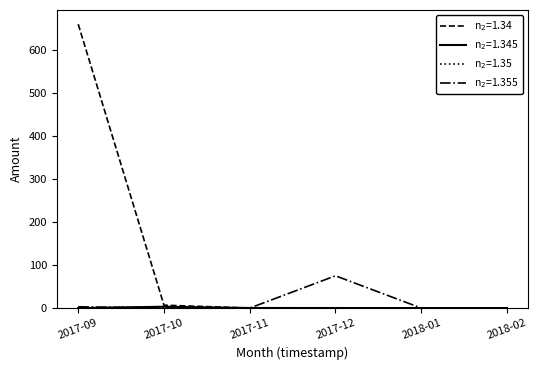

Which label corresponds to the largest value in the chart?

2017-09